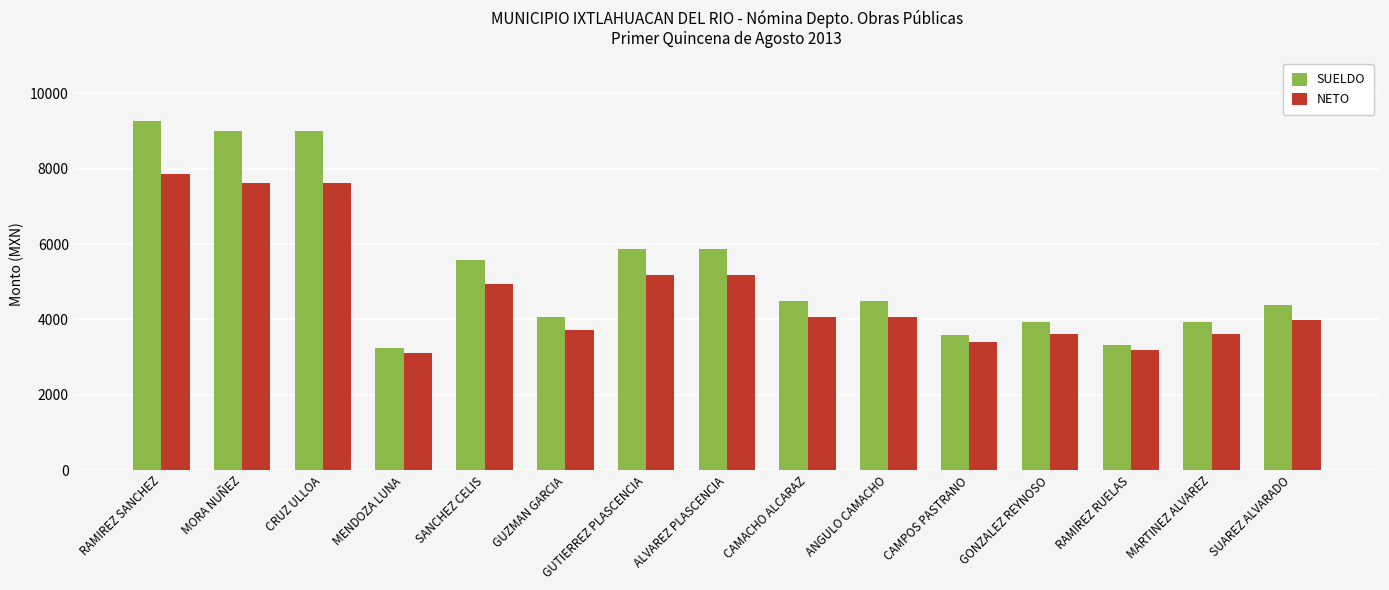

Reading right to left, list all the values displayed in this chart.

SUELDO: 4390	3937	3315	3937	3580	4498	4498	5875	5875	4073	5589	3237	8989	8989	9274
NETO: 3981	3602	3187	3602	3405	4069	4069	5173	5173	3716	4950	3117	7615	7615	7848